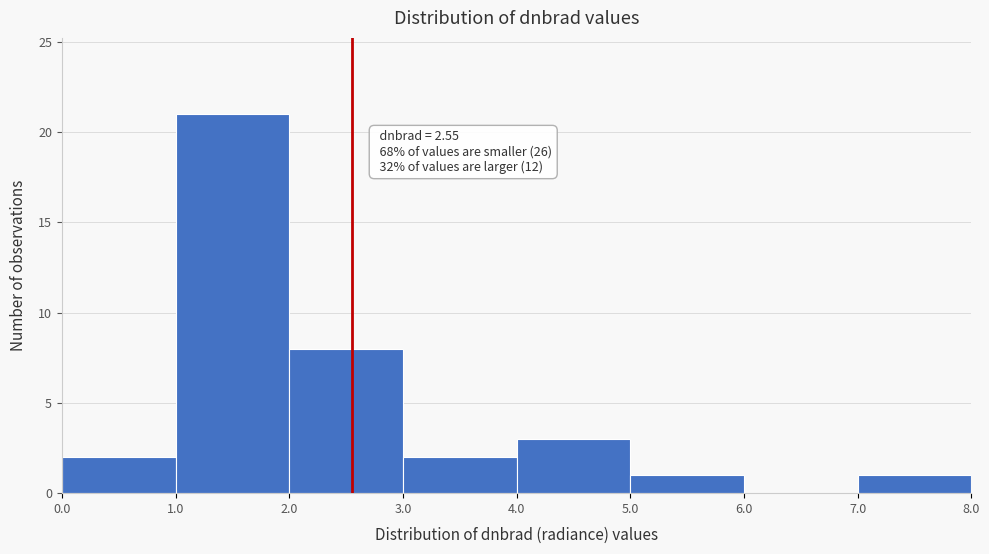

Which range on the x-axis has the tallest bar?

1.0 to 2.0